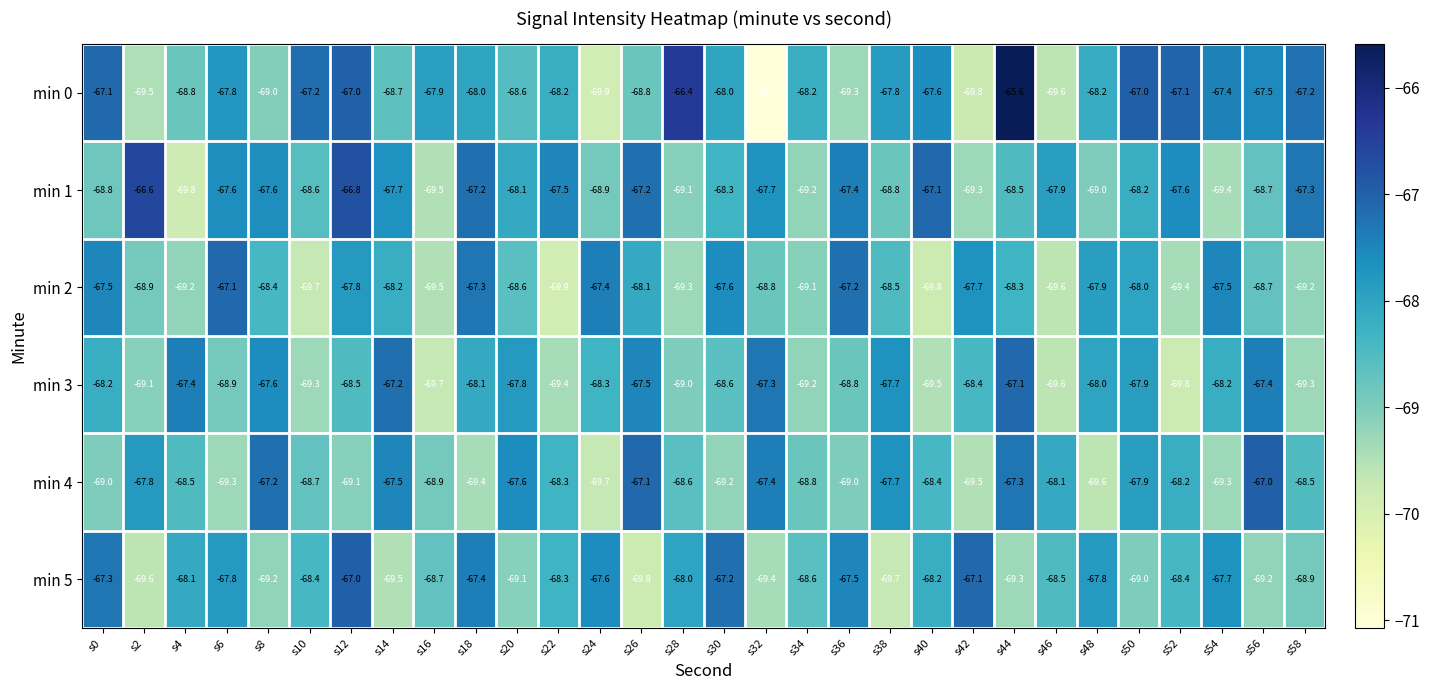

Count the number of data series in this chart.

6